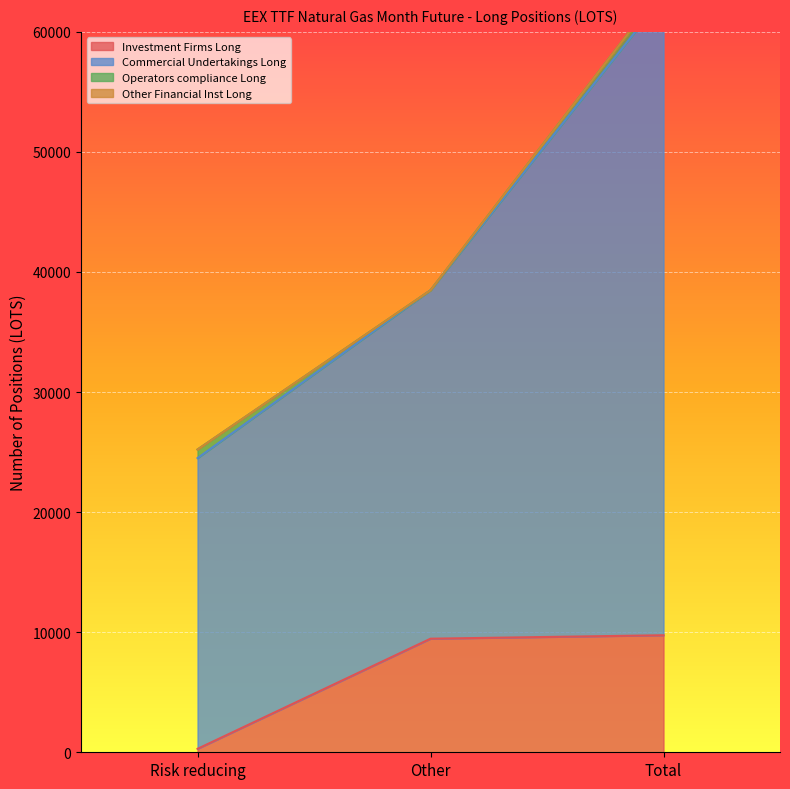

True or false: Investment Firms Long has a value of 5427 at Total.

False